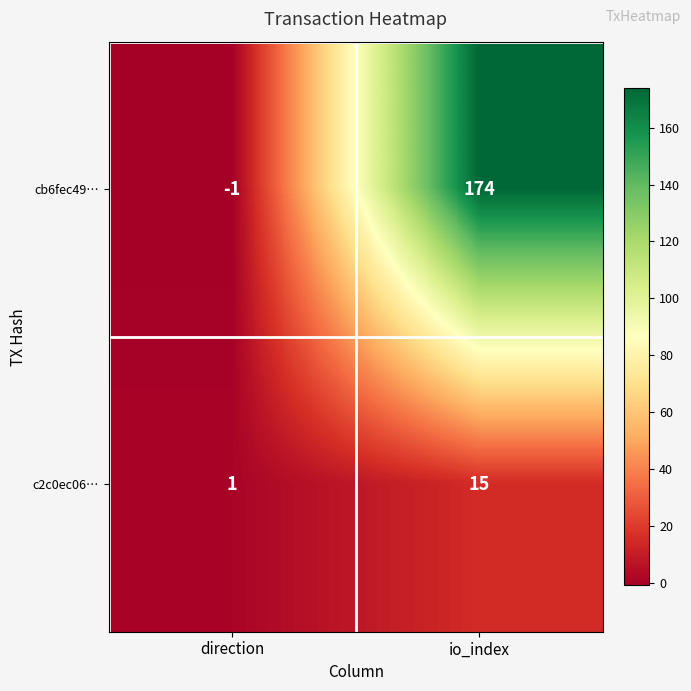

List the series in order of their overall mean, lowest first.

c2c0ec06…, cb6fec49…